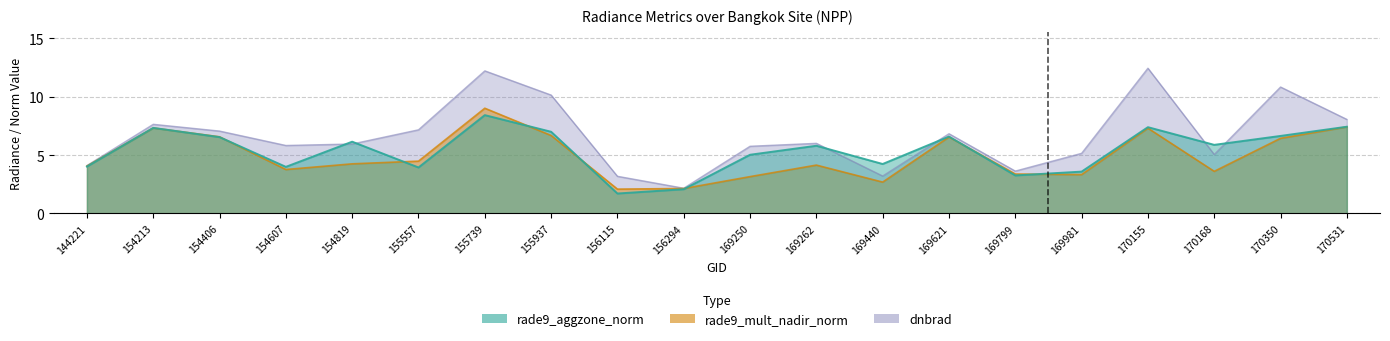

The value of dnbrad at 169981 is 3.5. True or false?

False